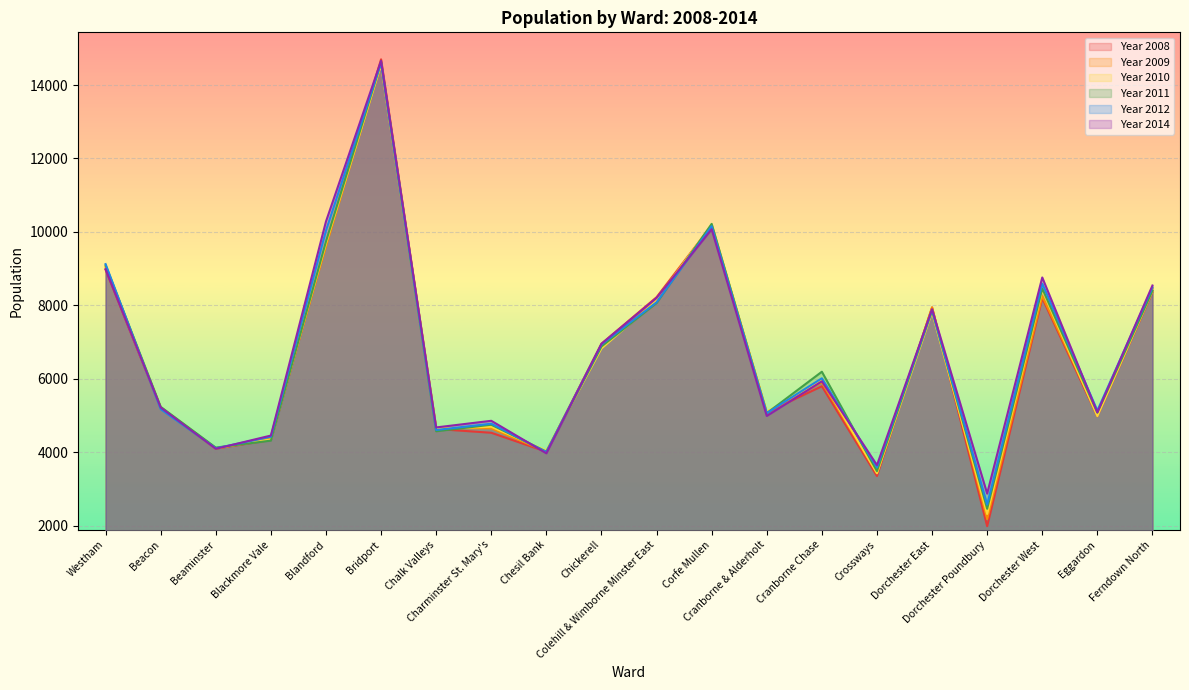

What is the difference between the maximum and second lowest values in the Year 2008 series?

11353